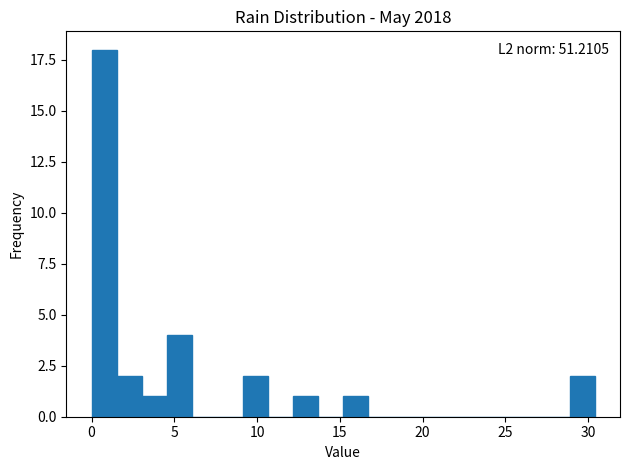

Read against the x-axis, roughly where is the centre of the tallest bar?

1.0